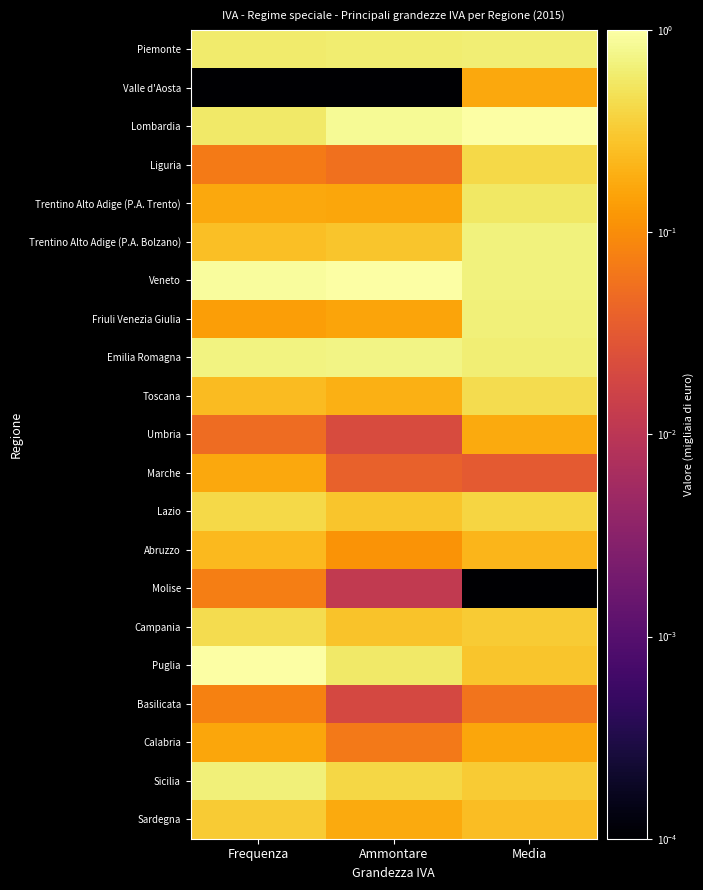

Rank the series by their maximum value, from lowest to highest.

Molise, Basilicata, Calabria, Marche, Valle d'Aosta, Umbria, Abruzzo, Sardegna, Lazio, Liguria, Campania, Toscana, Trentino Alto Adige (P.A. Trento), Piemonte, Sicilia, Friuli Venezia Giulia, Trentino Alto Adige (P.A. Bolzano), Emilia Romagna, Lombardia, Puglia, Veneto